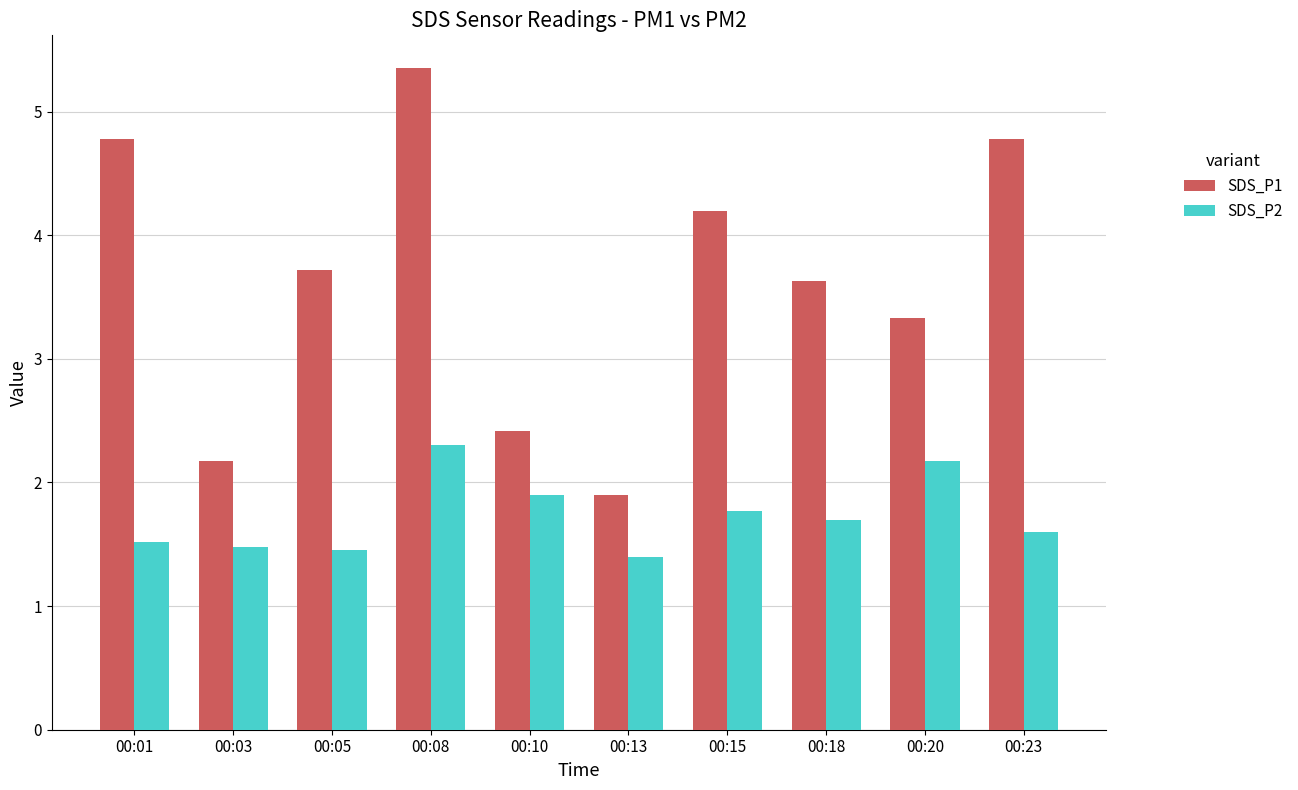

What is the value of the SDS_P2 bar at the 7th from the left?

1.8